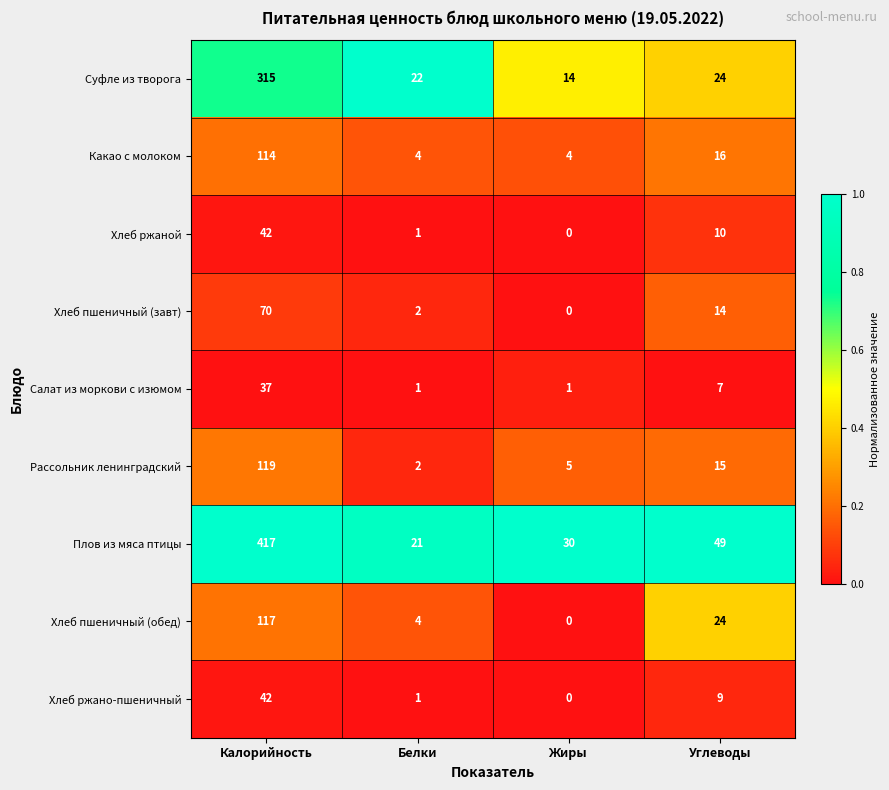

Rank the categories by Рассольник ленинградский value from lowest to highest.

Белки, Жиры, Углеводы, Калорийность